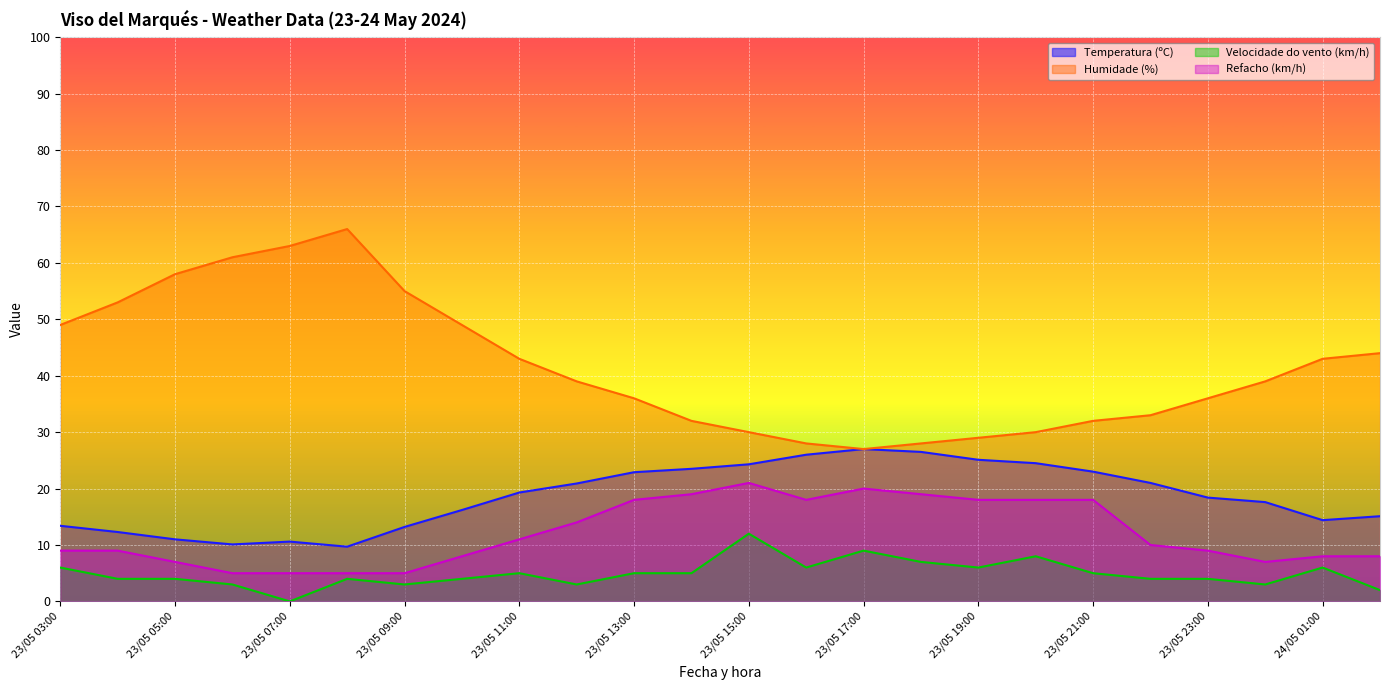

The Refacho (km/h) series shows 5.4 at 23/05 20:00. True or false?

False